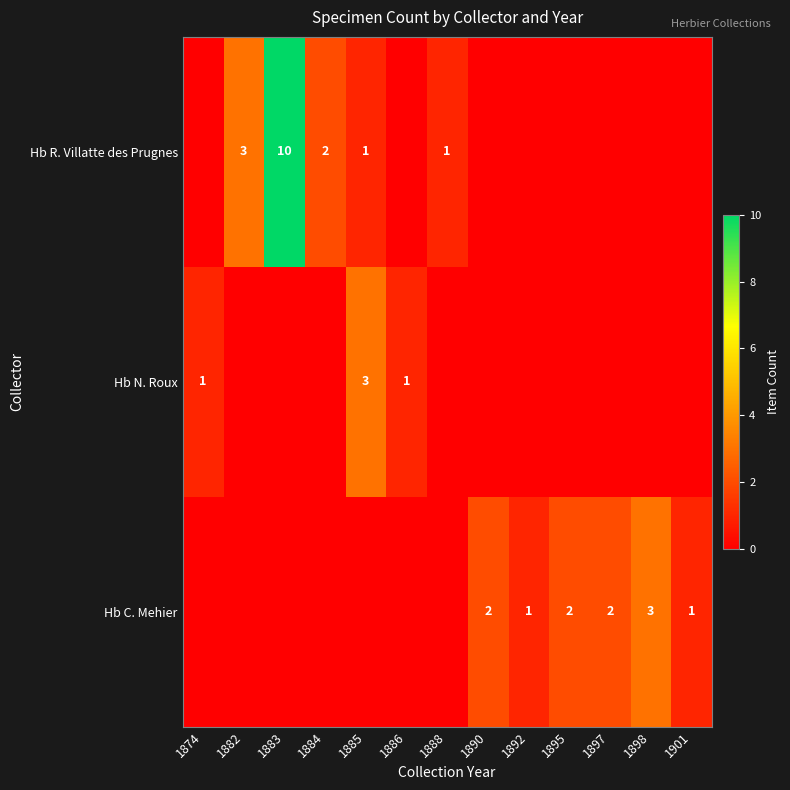

What is the spread (max minus min) of values at 1897?

2